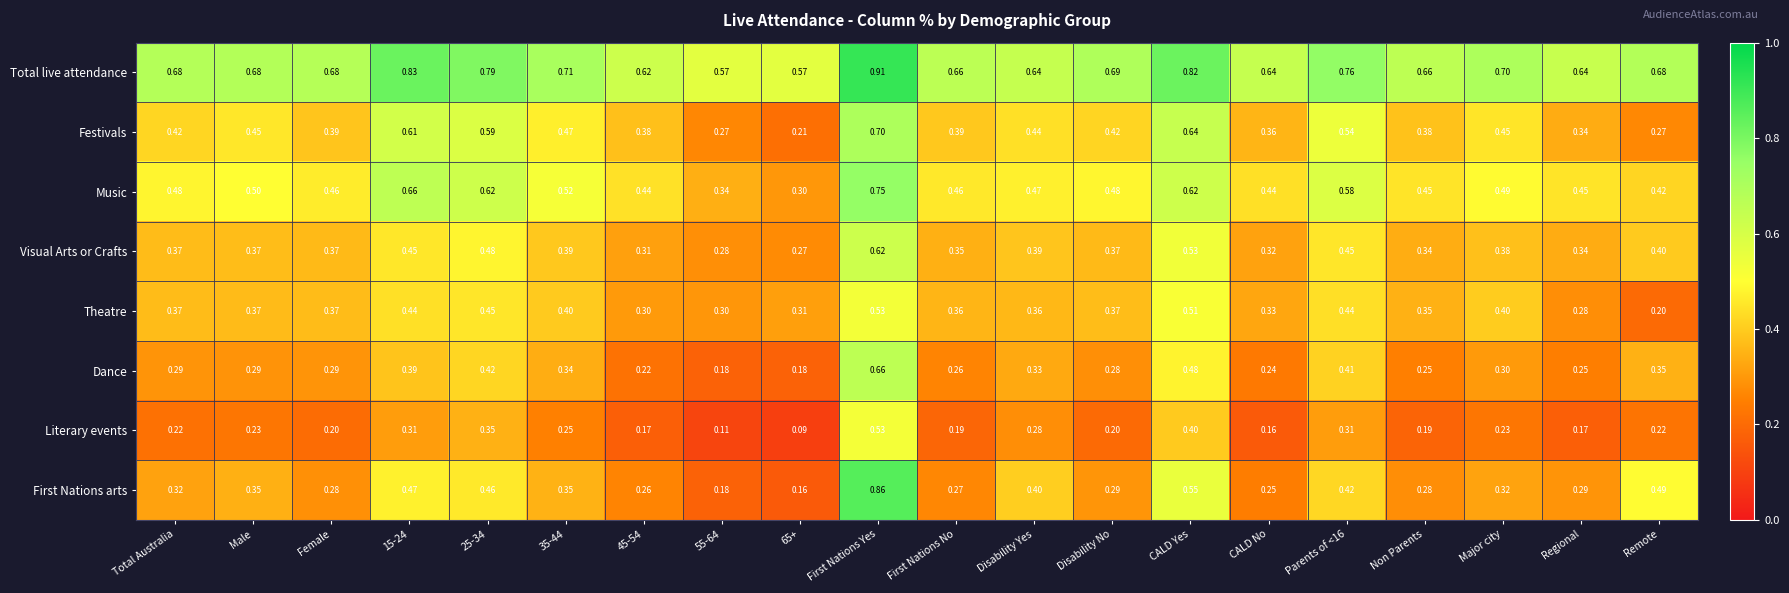

How many distinct data groups are displayed?

8